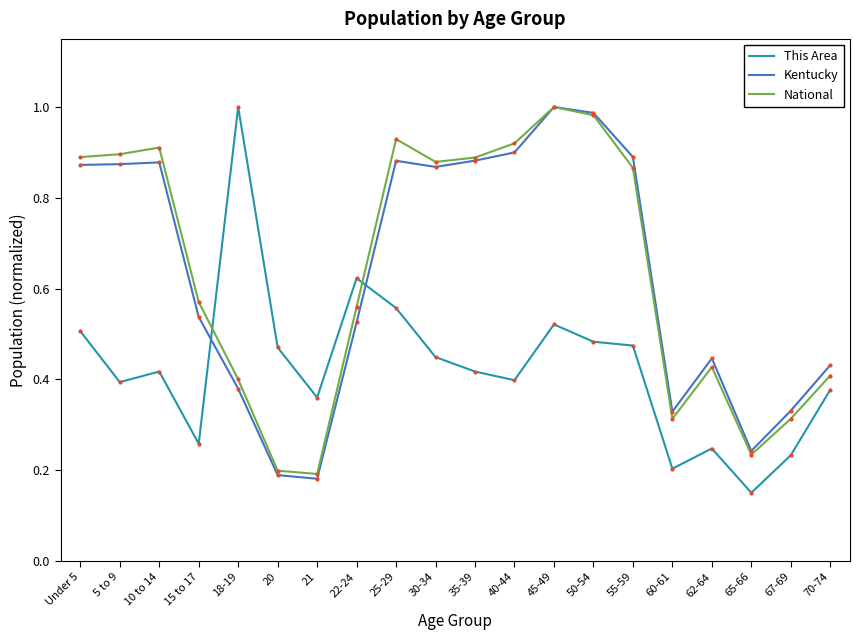

What position from the left is 25-29?

9